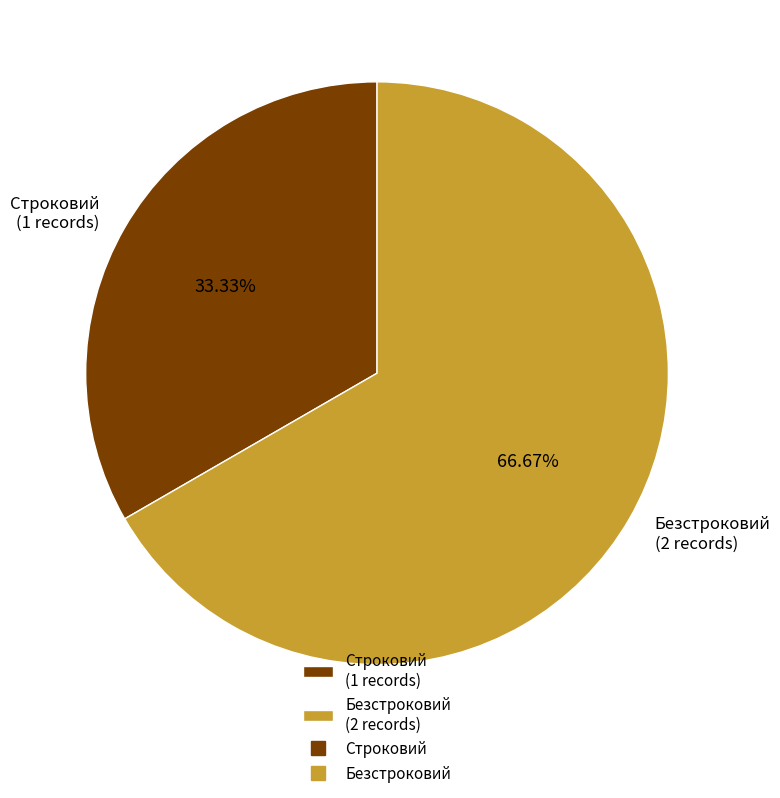

What is the smallest slice in the pie chart?

Строковий